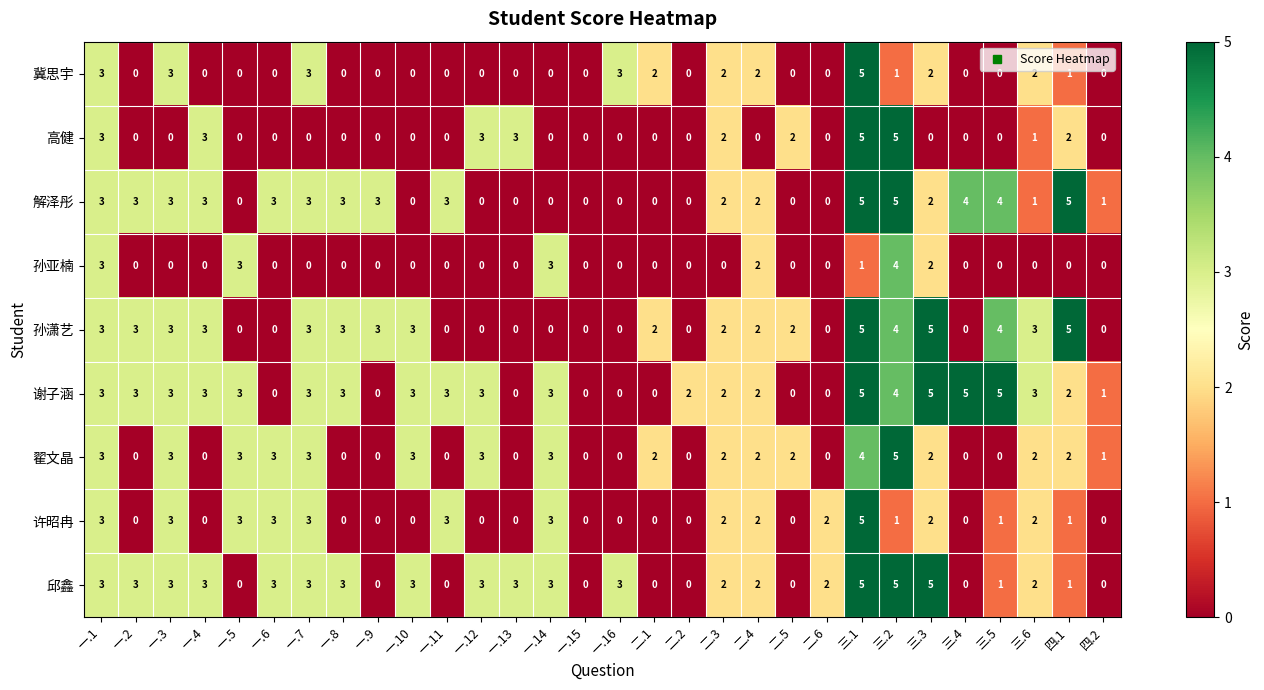

Is the value of 邱鑫 at 二.3 greater than the value of 冀思宇 at 四.1?

Yes